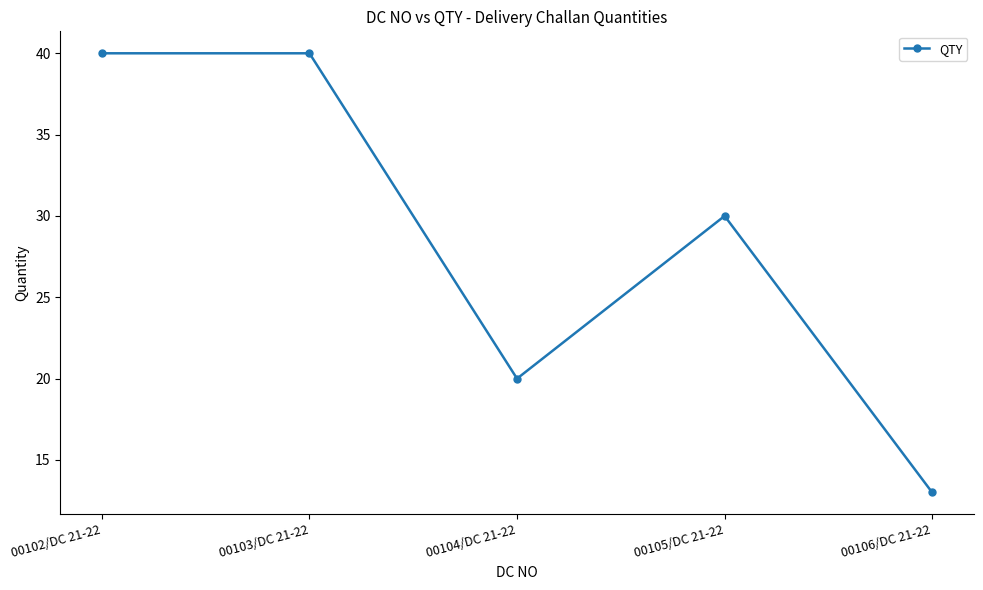

How many interior local valleys (lower than both neighbors) does the data have?

1